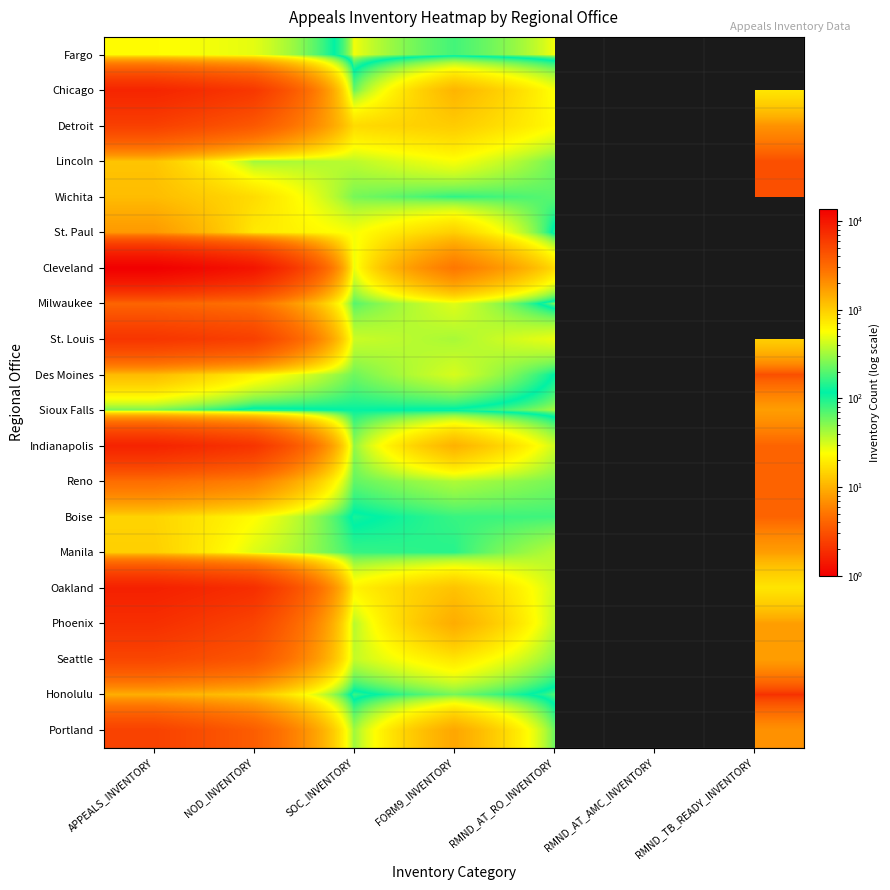

How many data points does each series have?

7